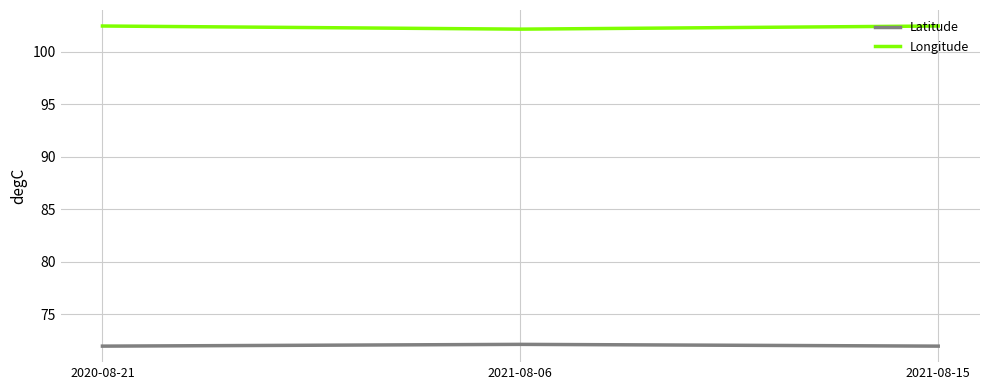

At how many categories does at least one series exceed 77?

3